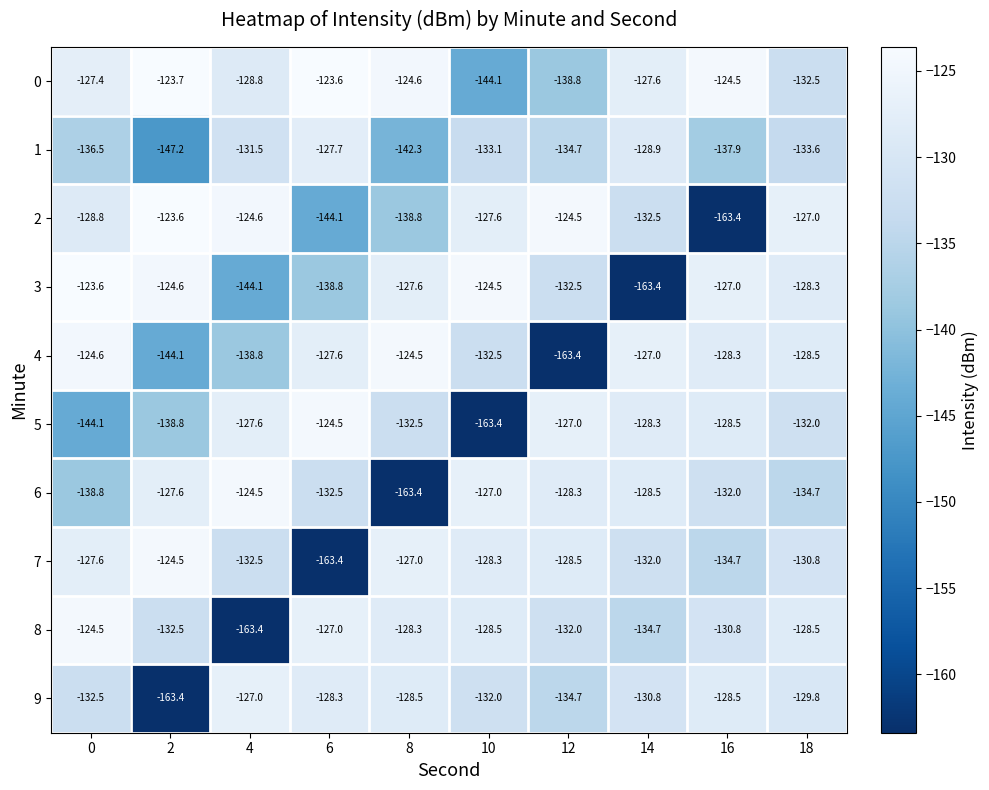

Is it true that 8 equals -132.0 at 12?

True